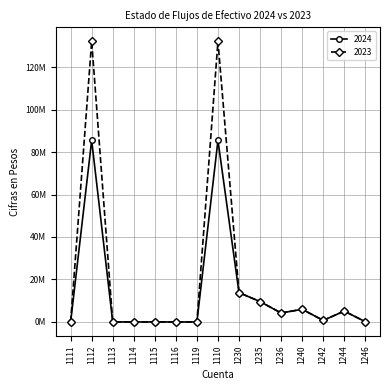

In 2024, how many points are lower than both neighbors (excluding endpoints)?

2